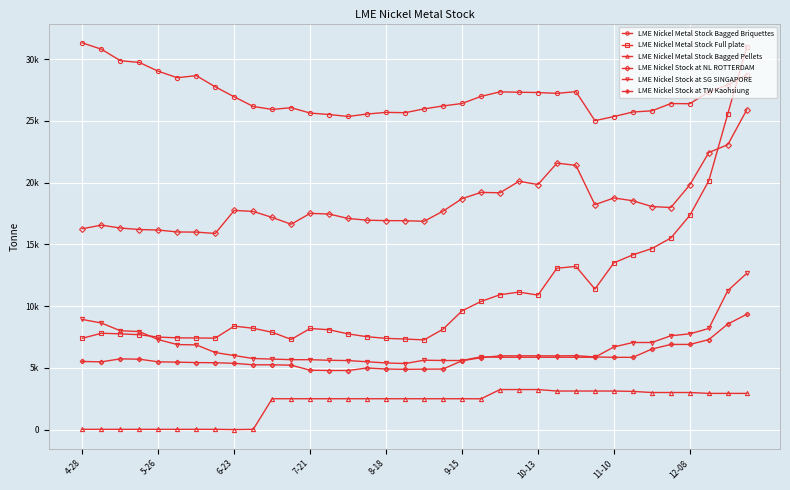

Is this an area chart (filled region under the line)?

No